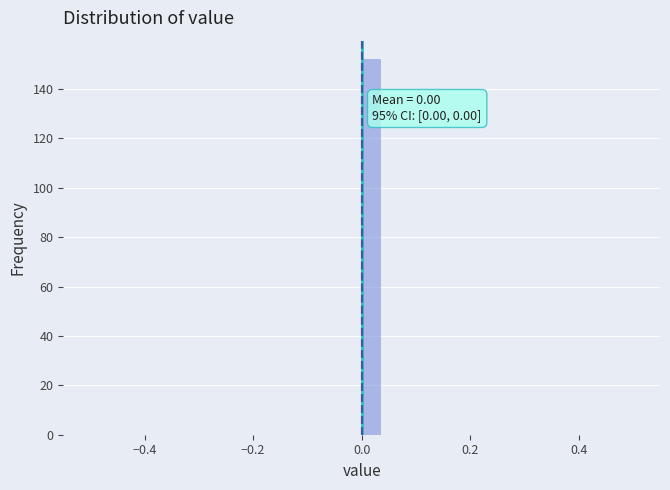

Around what value on the x-axis is the tallest bar? Give the approximate position of its centre, as read against the axis.

0.02